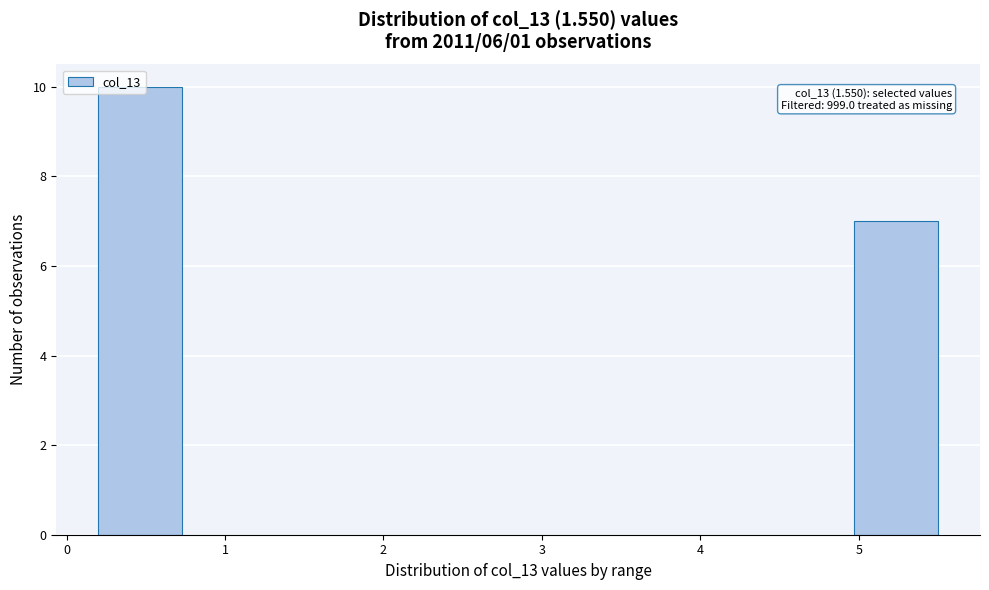

Which range on the x-axis has the tallest bar?

0.20 to 0.73